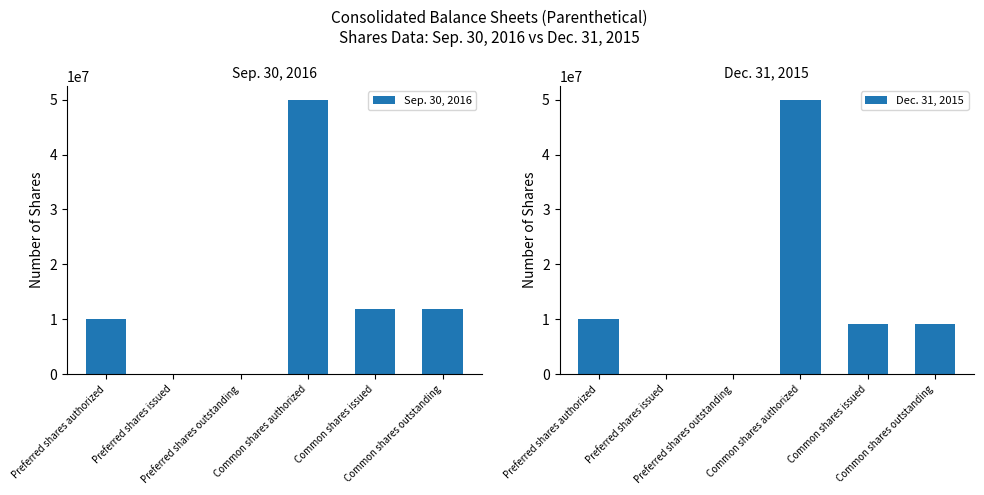

How many bars are there in total?

12